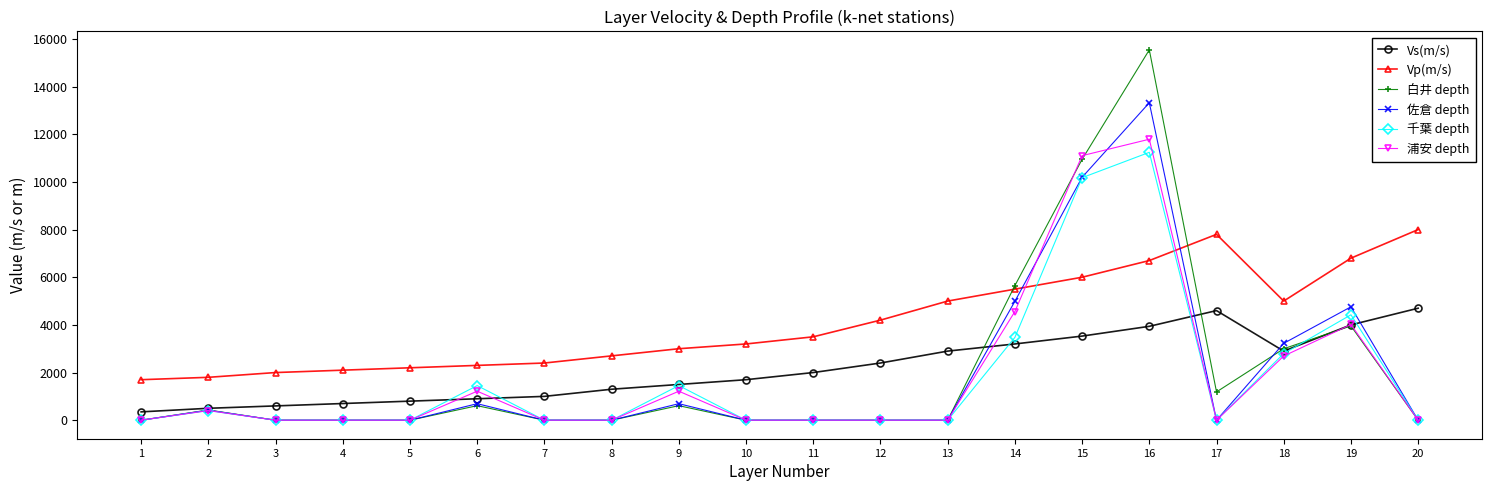

Which series has the widest spread of values?

白井 depth